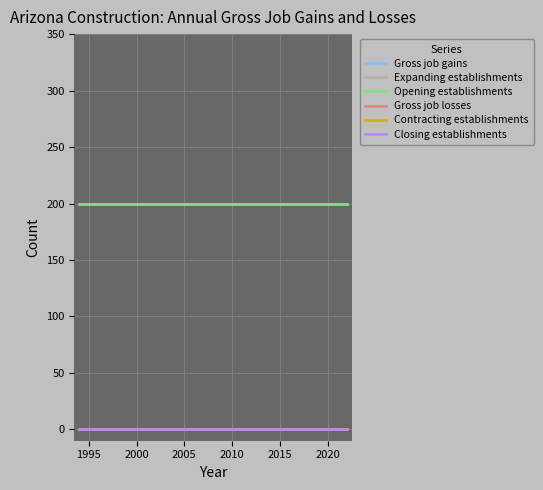

Does the chart have visible grid lines?

Yes